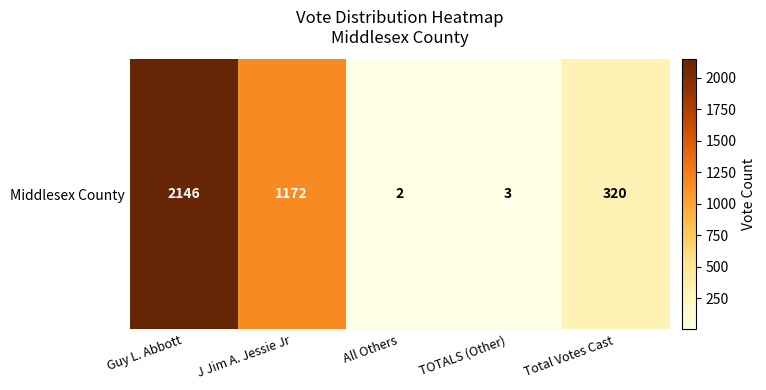

Between Guy L. Abbott and J Jim A. Jessie Jr, which is larger?

Guy L. Abbott